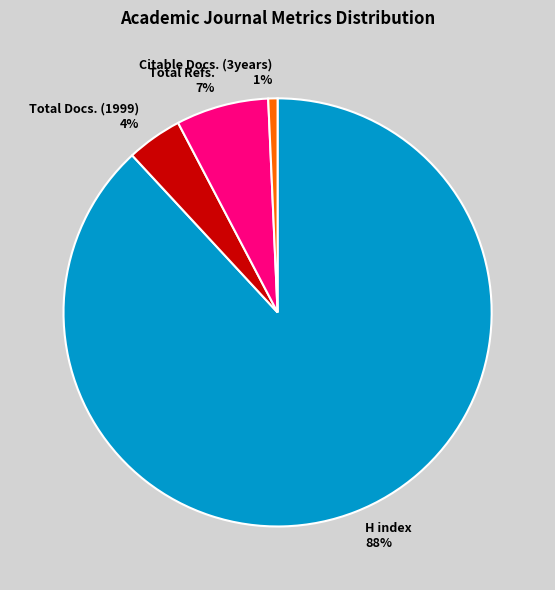

To the nearest percent, what is the average slice percentage?

25%